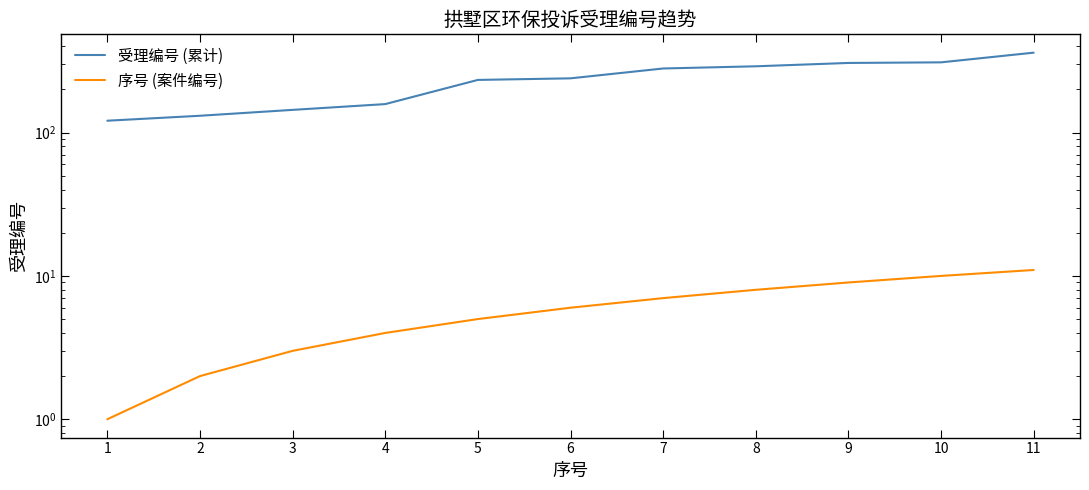

Where is 序号 (案件编号) nearest to the value 6?

6